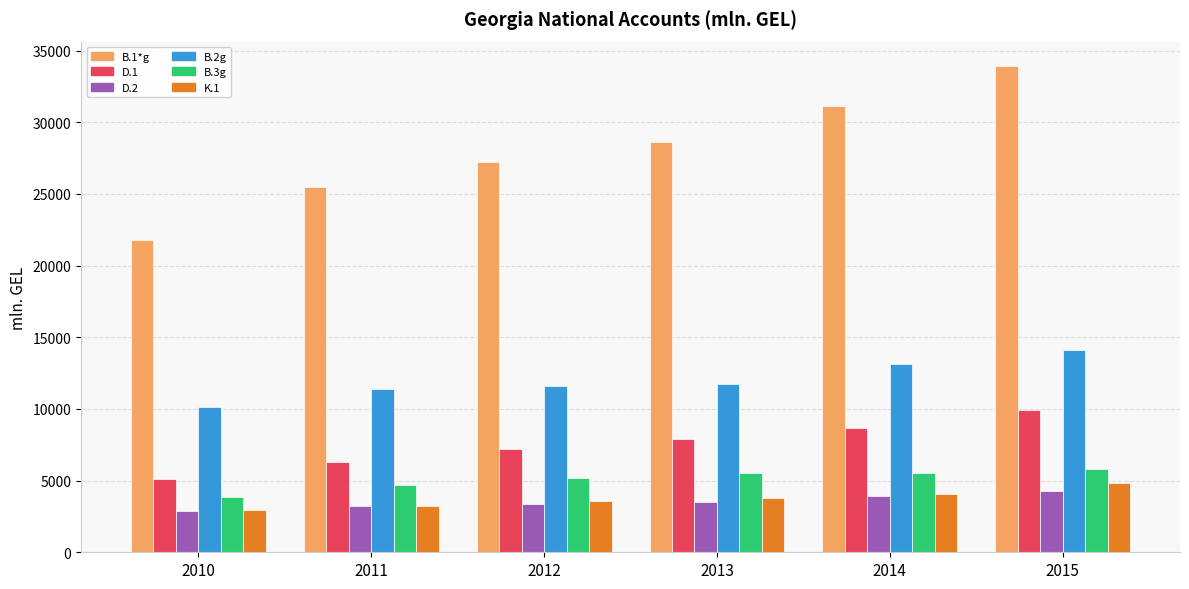

What are all the series names shown in the legend?

B.1*g, D.1, D.2, B.2g, B.3g, K.1